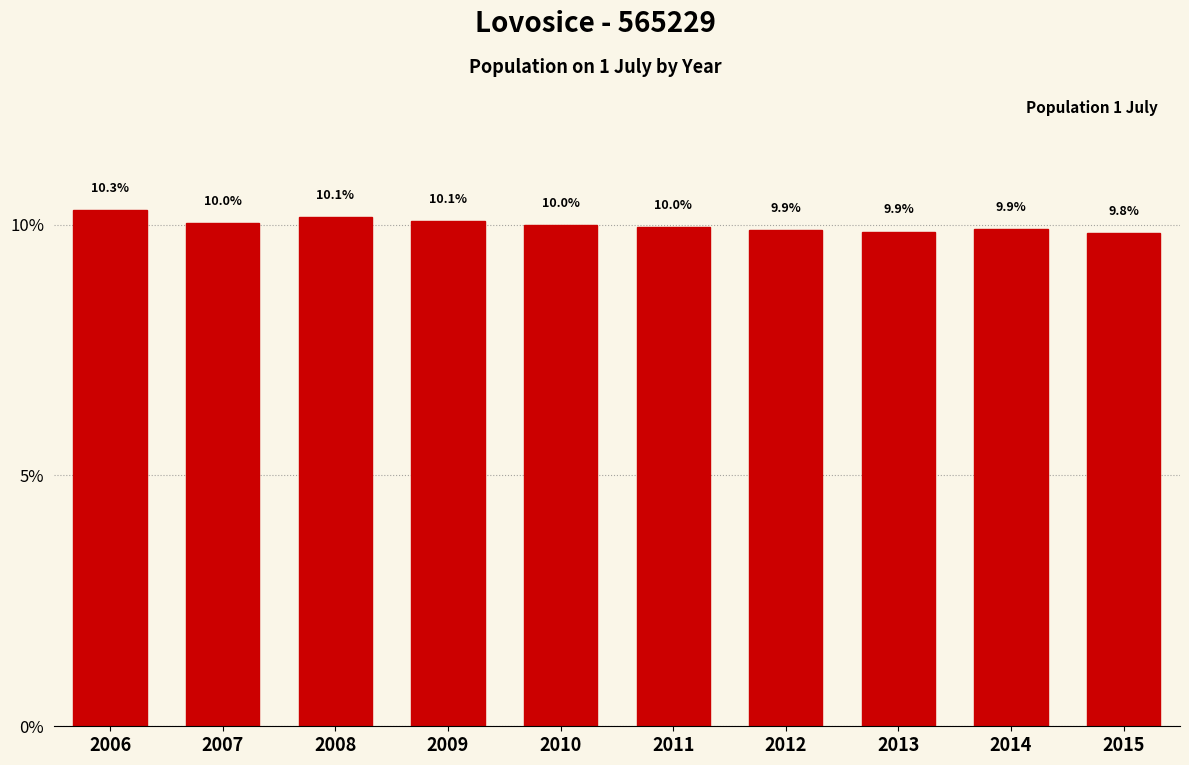

Reading left to right, extract all data points from this chart.

10.3	10.0	10.1	10.1	10.0	10.0	9.9	9.9	9.9	9.8